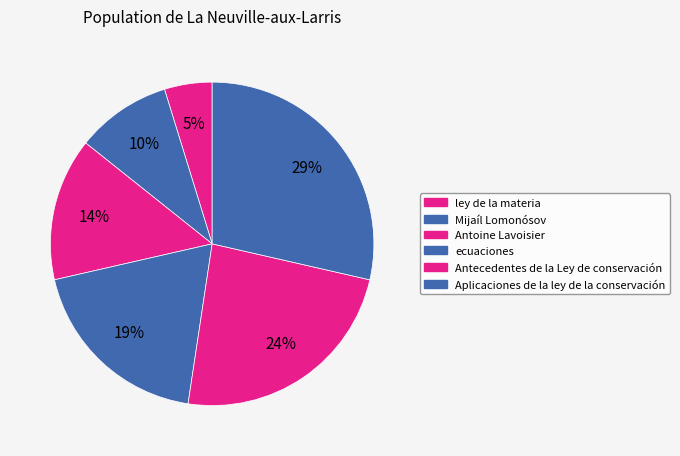

Count the number of slices in the pie.

6